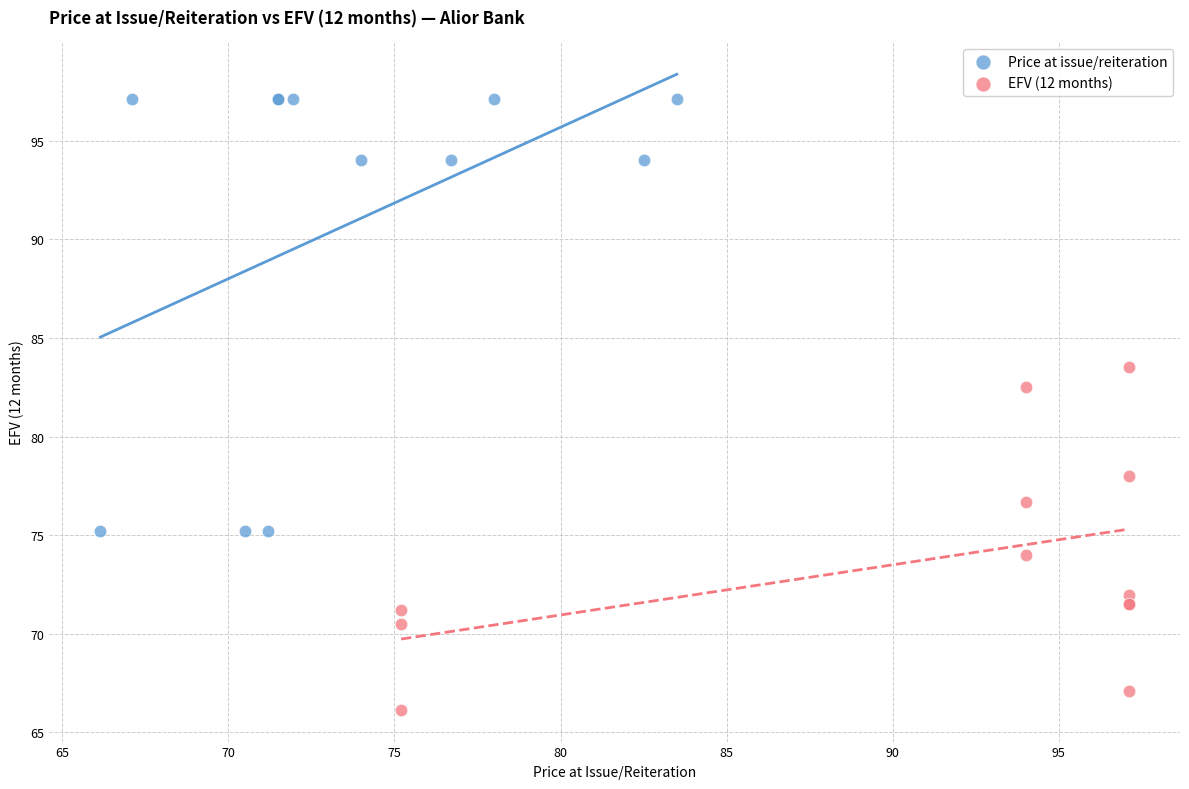

Which series reaches the maximum Y coordinate?

Price at issue/reiteration